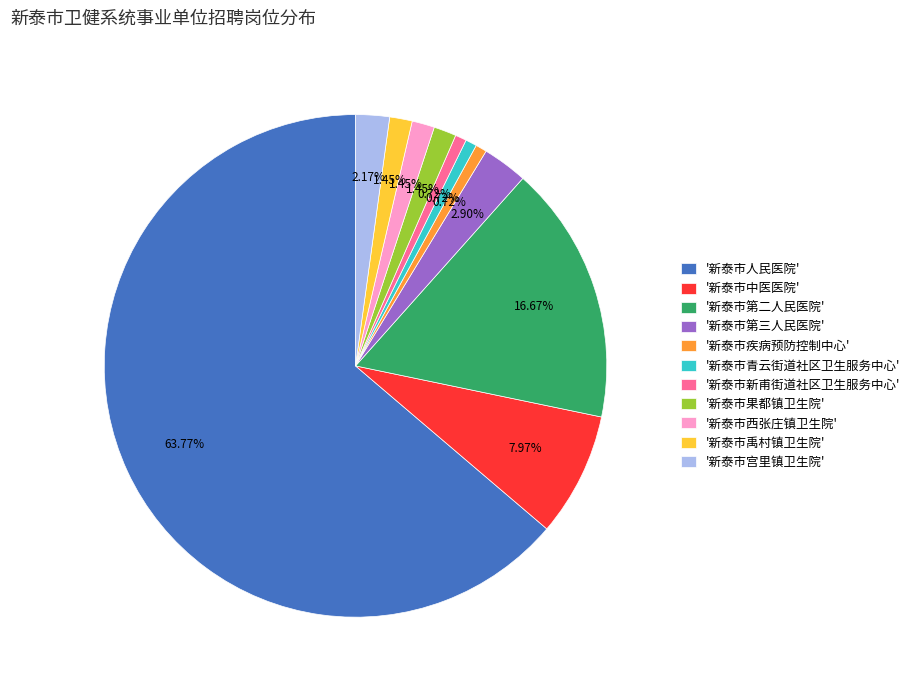

Which slice represents more than half of the pie?

'新泰市人民医院'